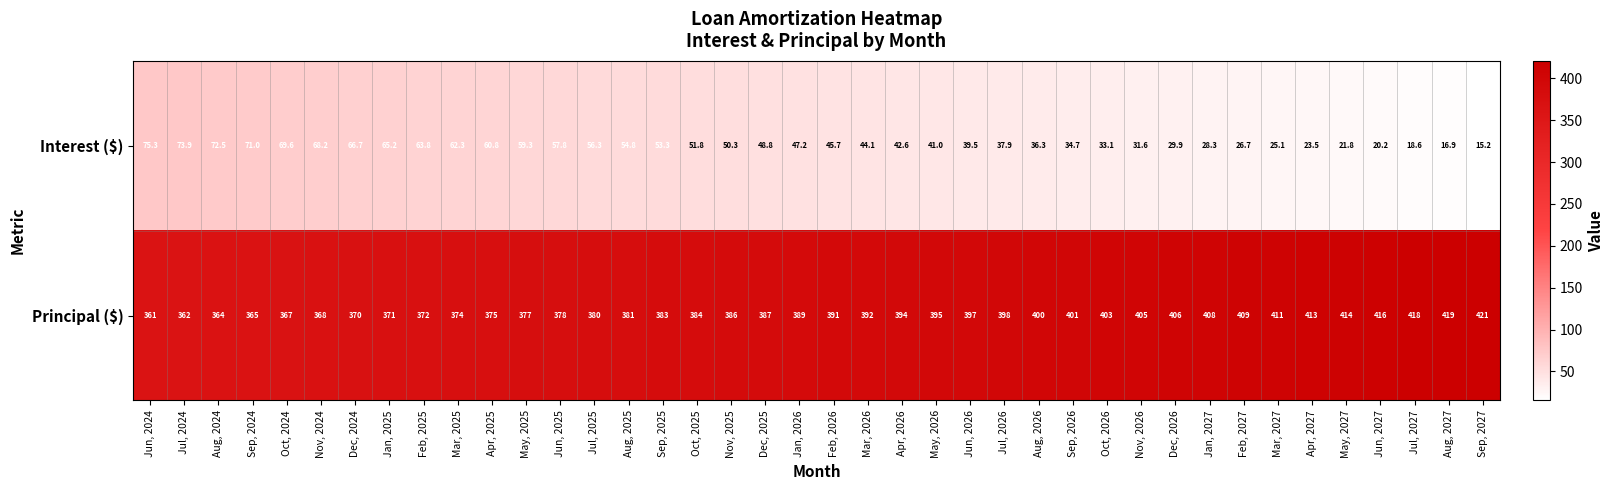

At how many categories does at least one series exceed 204?

40